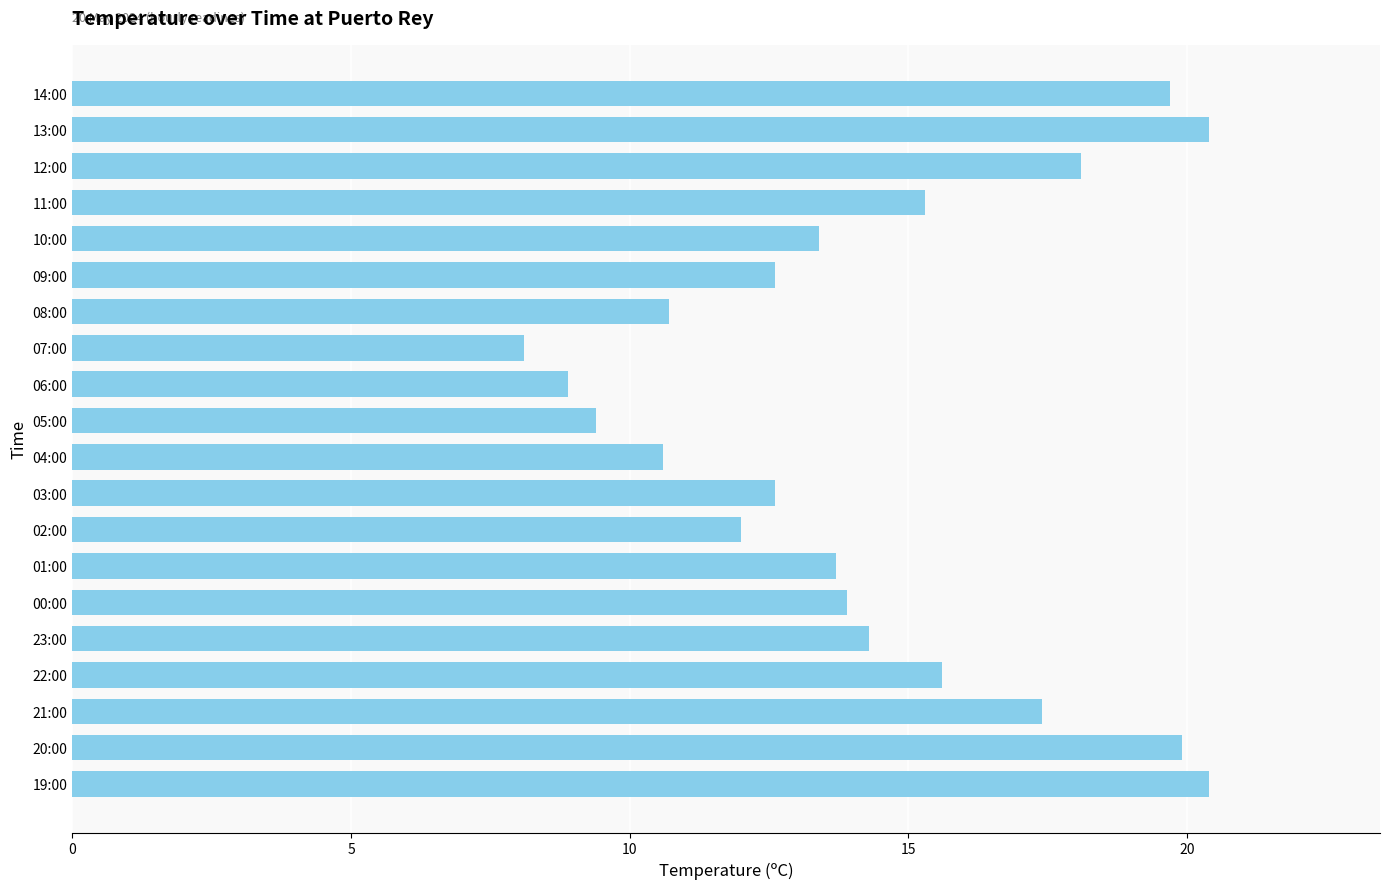

What is the change in value from 06:00 to 01:00?

+4.8